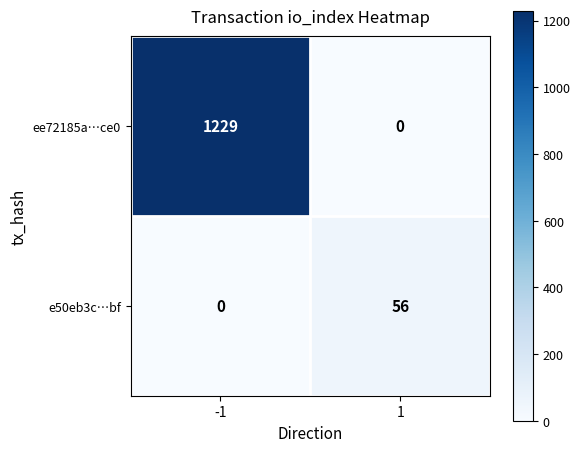

Read the e50eb3c…bf value at 1.

56